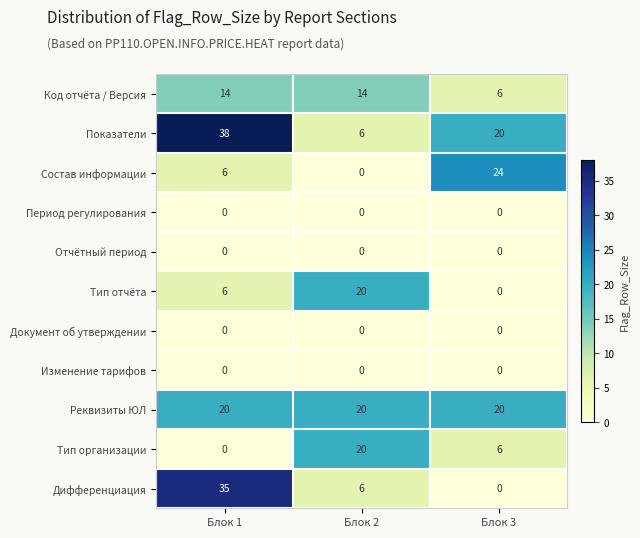

The Тип организации series shows 20 at Блок 2. True or false?

True